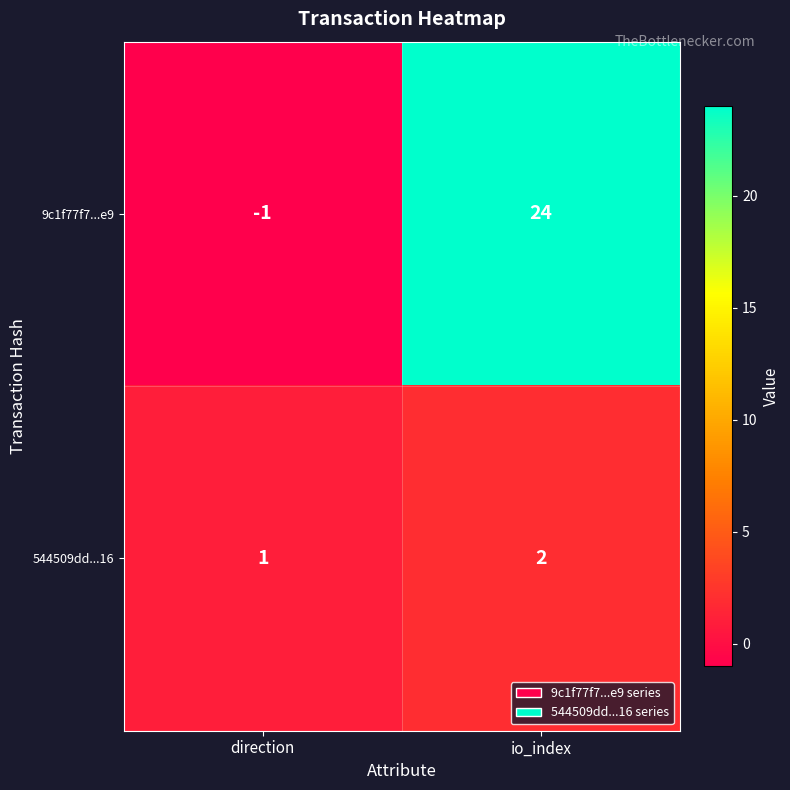

Reading right to left, extract all data points from this chart.

9c1f77f7...e9: io_index=24	direction=-1
544509dd...16: io_index=2	direction=1